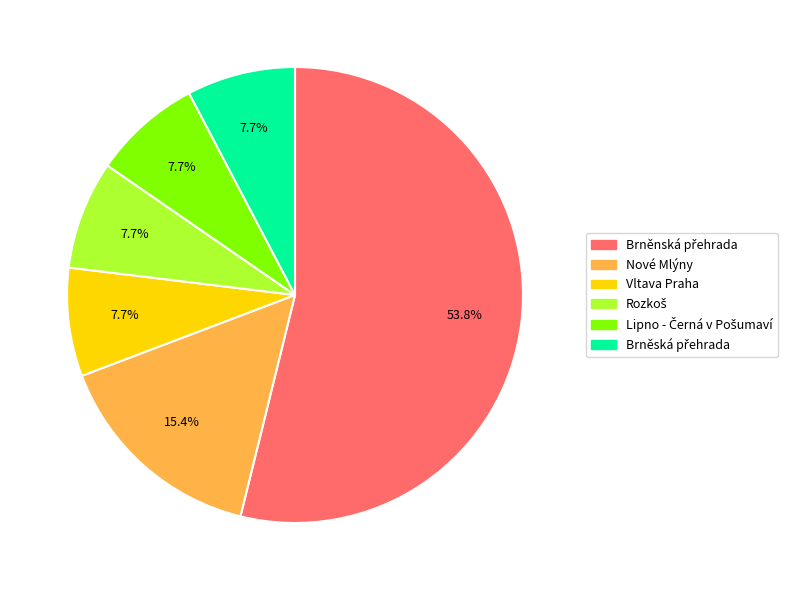

Does Nové Mlýny represent more than half of the total?

No